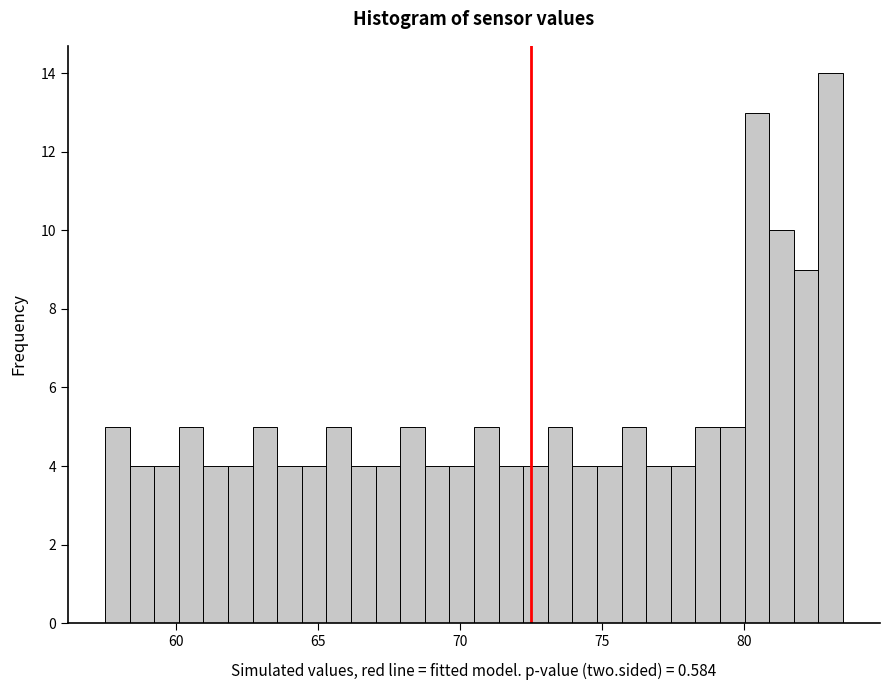

Read against the x-axis, roughly where is the centre of the tallest bar?

83.0